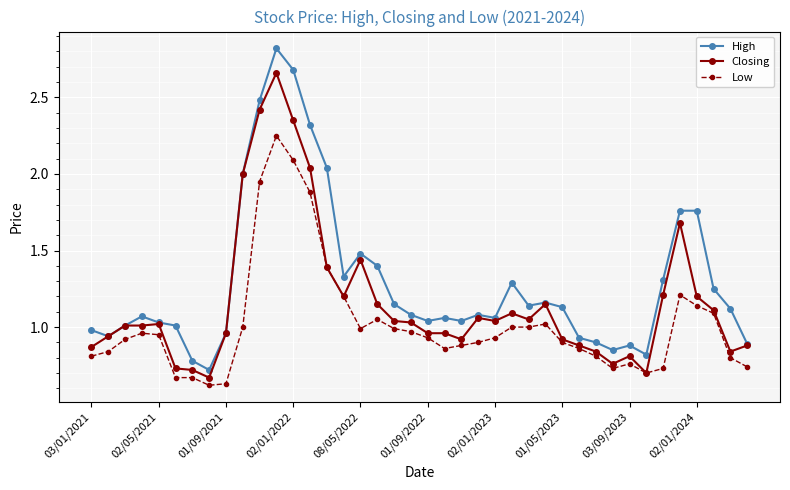

Rank the series by their average value, from lowest to highest.

Low, Closing, High